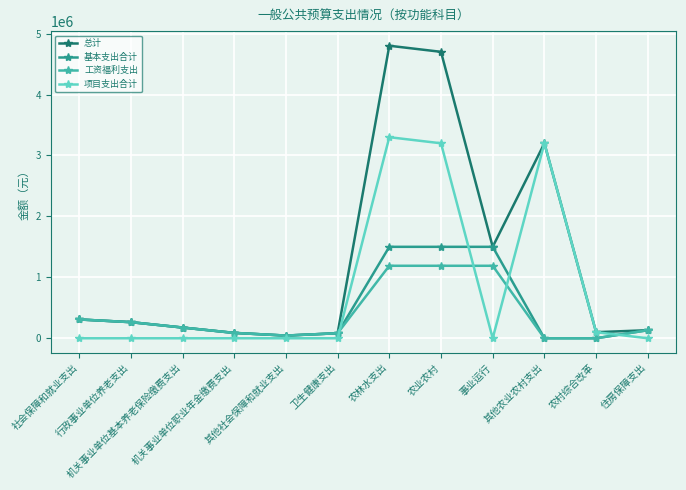

At how many categories does at least one series exceed 2158004?

3